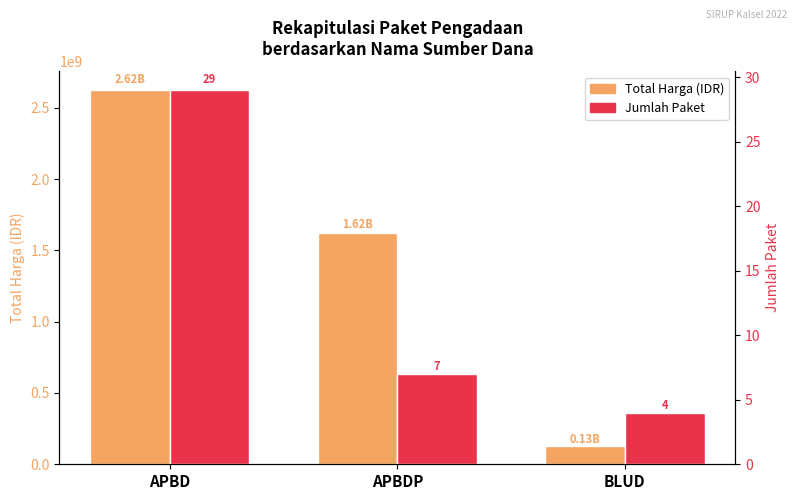

What is the sum of the Total Harga (IDR) values at APBD and BLUD?

2753577025